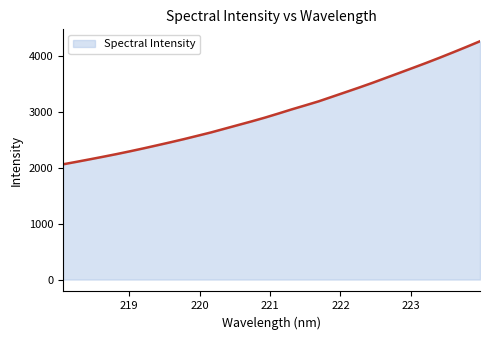

What is the difference between the maximum and minimum values?

2202.5